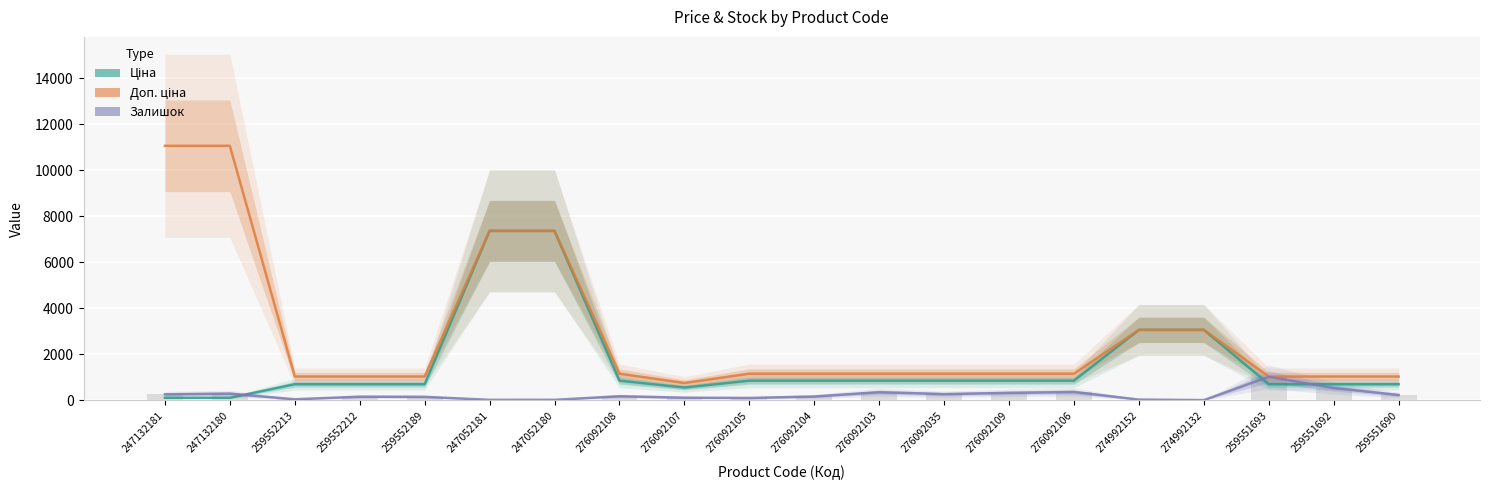

Which series has the largest total across all categories?

Доп. ціна